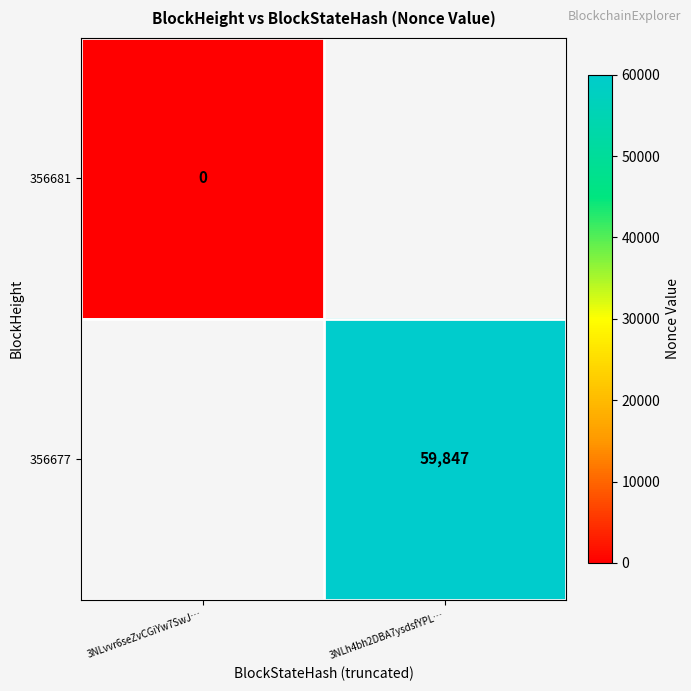

The 356677 series shows 59847 at 3NLh4bh2DBA7ysdsfYPL…. True or false?

True